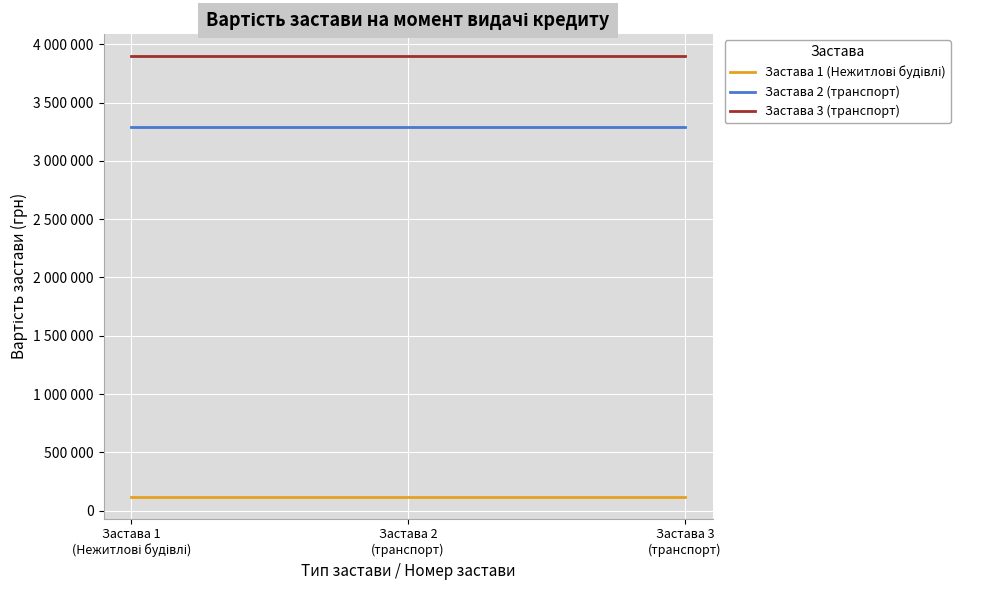

What is the label of the 2nd point from the right?

Застава 2
(транспорт)